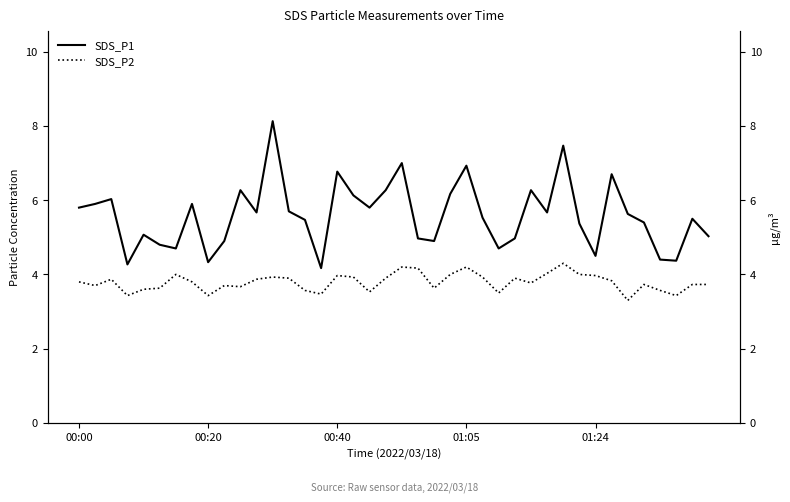

Is the value of SDS_P2 at 9 greater than the value of SDS_P1 at 38?

No